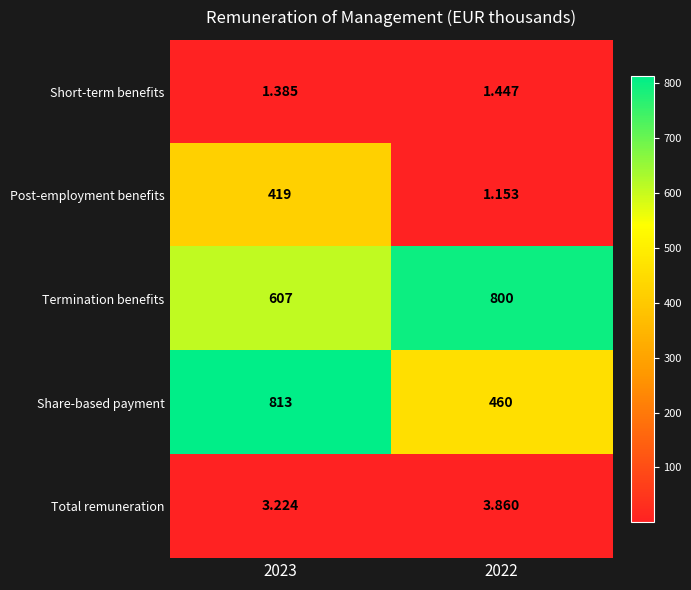

Which series has the largest range (max minus min)?

Post-employment benefits